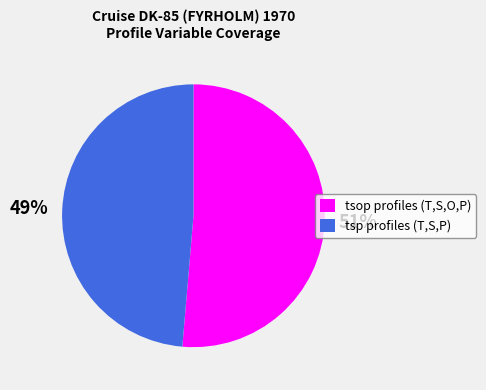

What is the largest slice in the pie chart?

tsop profiles (T,S,O,P)